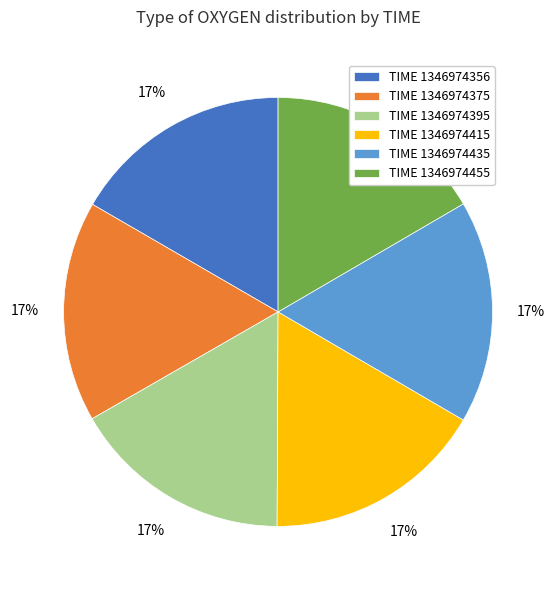

Count the number of slices in the pie.

6